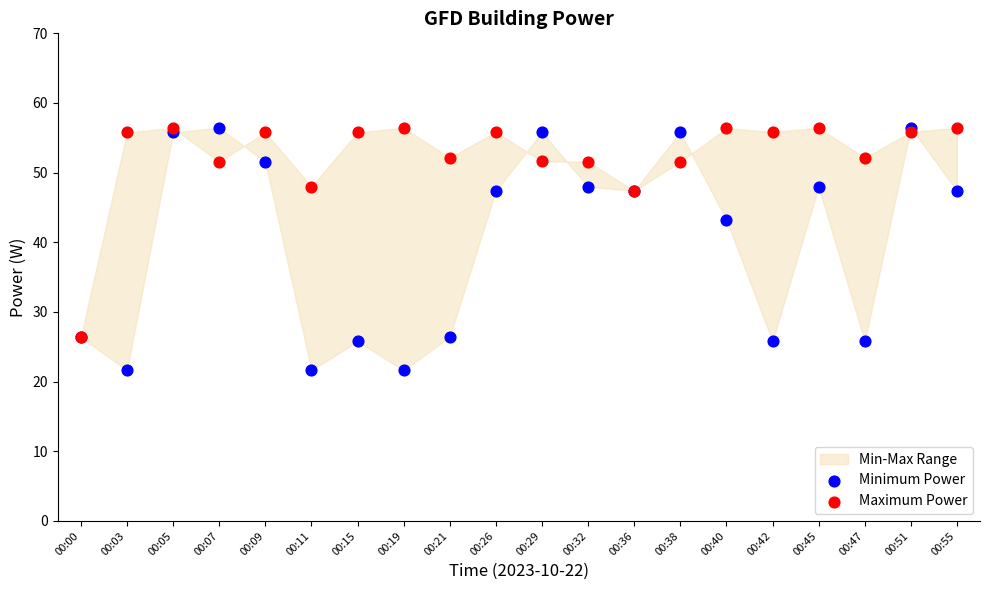

In the Maximum Power series, what Y value is closest to 41?

47.4